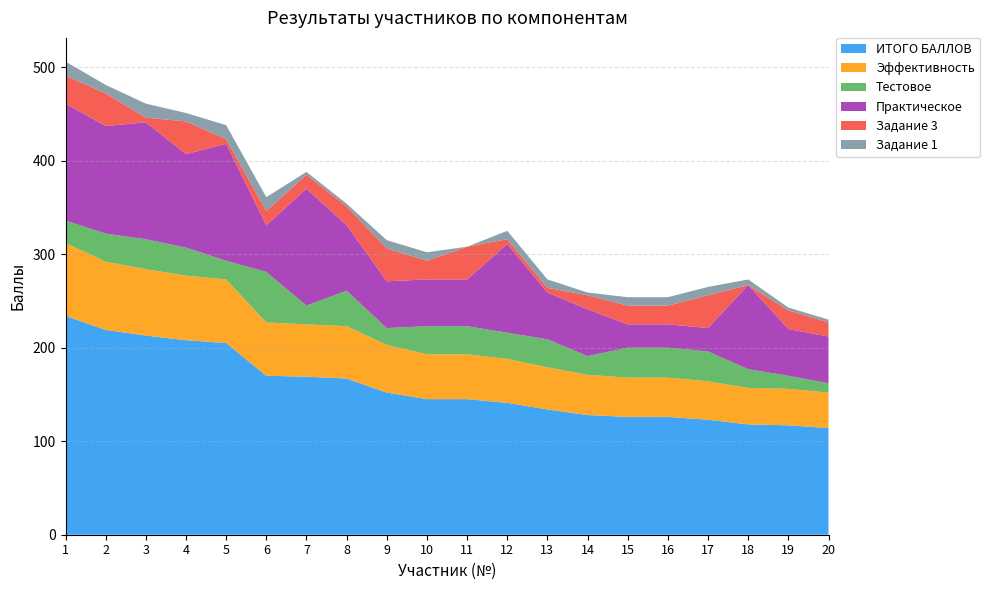

Reading left to right, transcribe all the data shown in this chart.

ИТОГО БАЛЛОВ: 234	219	213	208	205	170	169	167	152	145	145	141	134	128	126	126	123	118	117	114
Эффективность: 78	73	71	69	68	57	56	56	51	48	48	47	45	43	42	42	41	39	39	38
Тестовое: 24	30	32	30	20	54	20	38	18	30	30	28	30	20	32	32	32	20	14	10
Практическое: 125	115	125	100	125	50	125	70	50	50	50	95	50	50	25	25	25	90	50	50
Задание 3: 30	35	5	35	5	15	15	20	35	20	35	5	5	15	20	20	35	0	20	15
Задание 1: 15	9	15	9	15	15	3	3	9	9	0	9	9	3	9	9	9	6	3	3